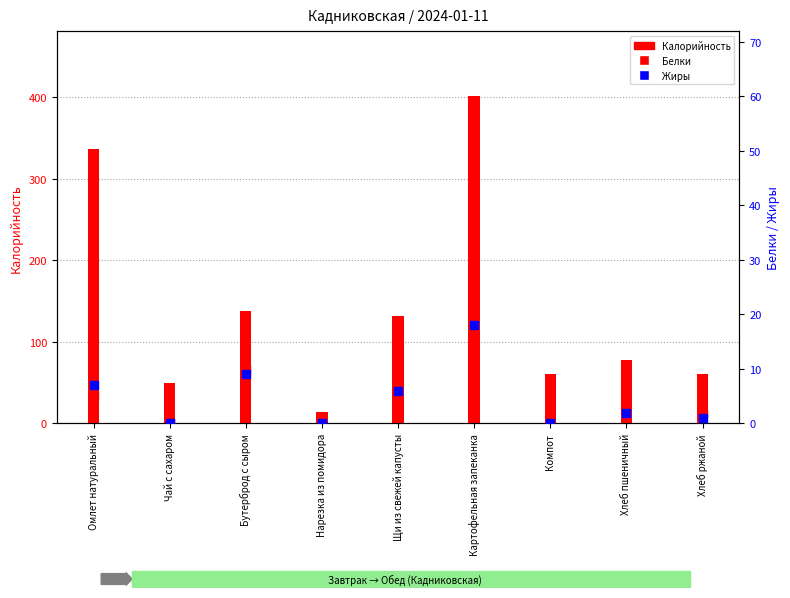

Which series contains the lowest Y value?

Белки